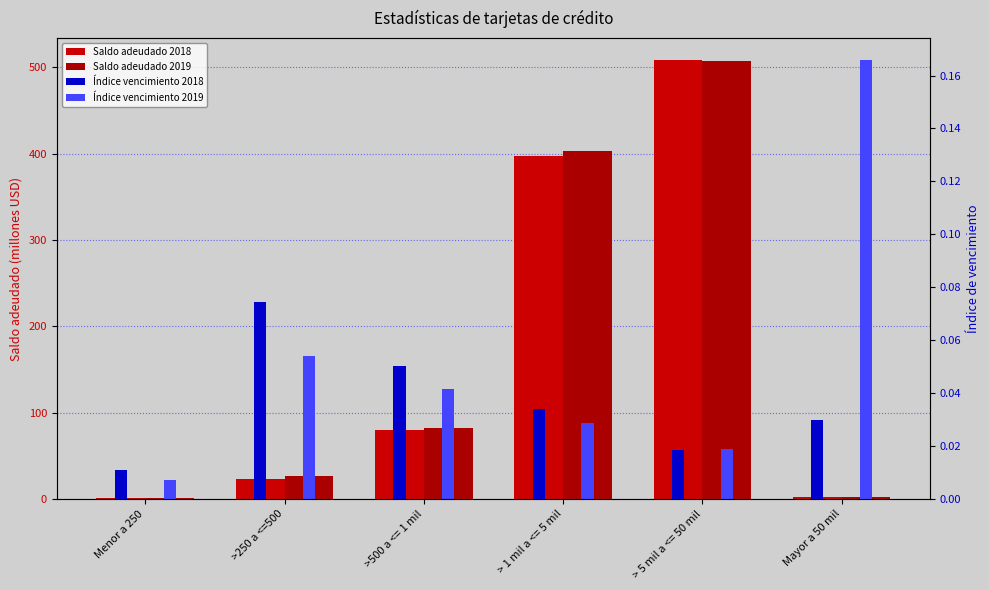

What position from the right is Mayor a 50 mil?

1